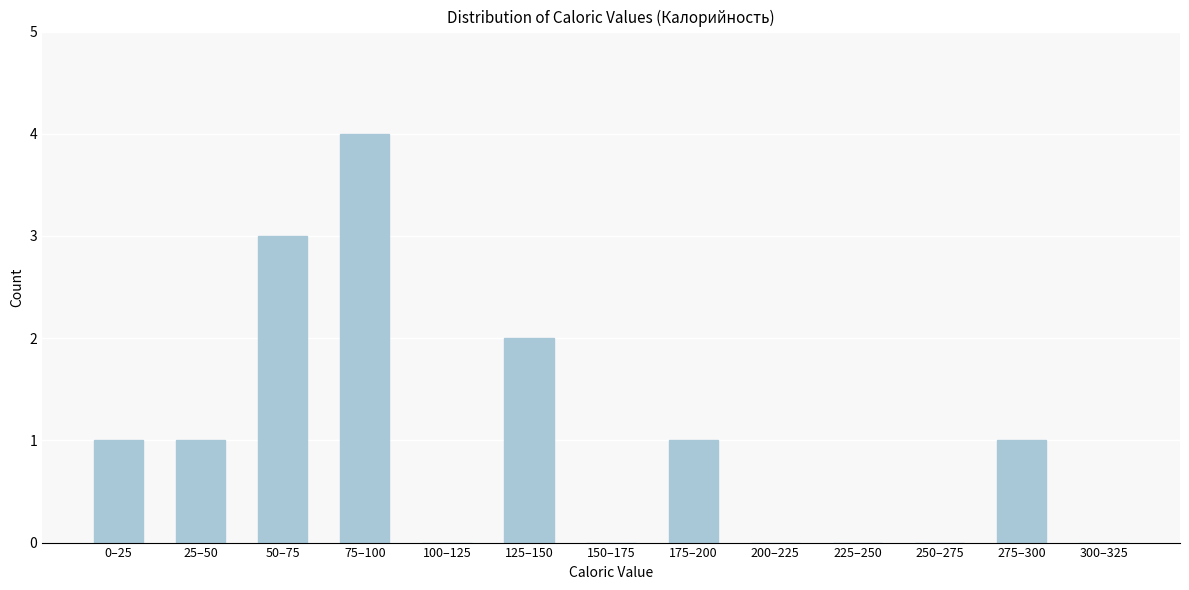

Reading left to right, extract all data points from this chart.

0–25=1	25–50=1	50–75=3	75–100=4	100–125=0	125–150=2	150–175=0	175–200=1	200–225=0	225–250=0	250–275=0	275–300=1	300–325=0